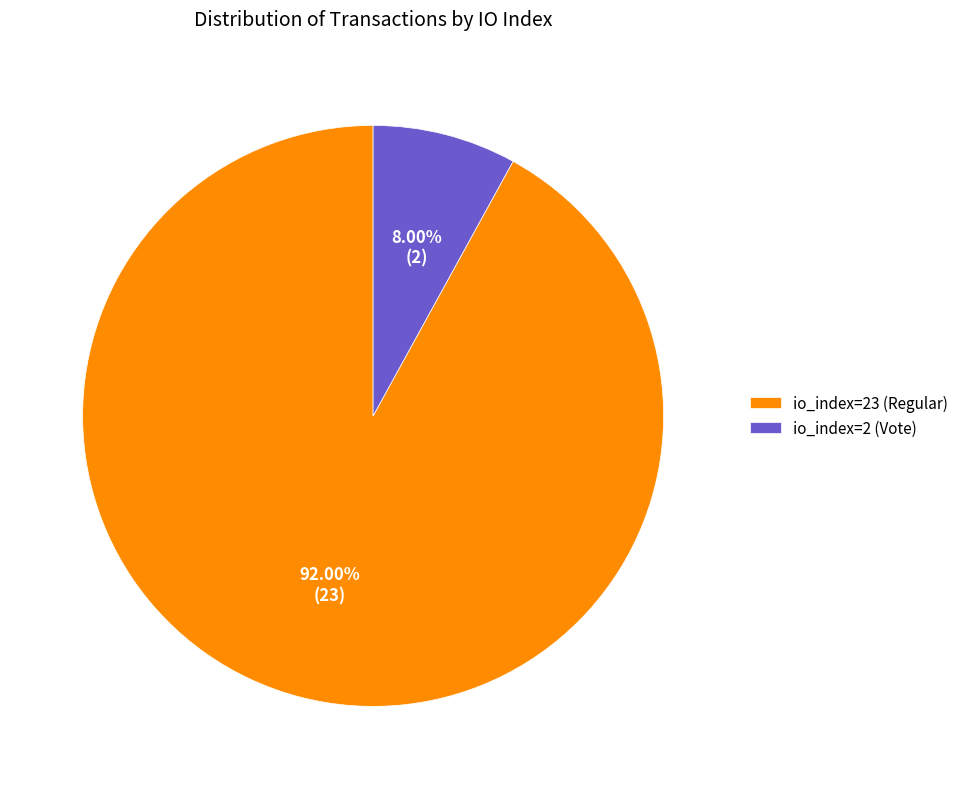

Count the number of slices in the pie.

2